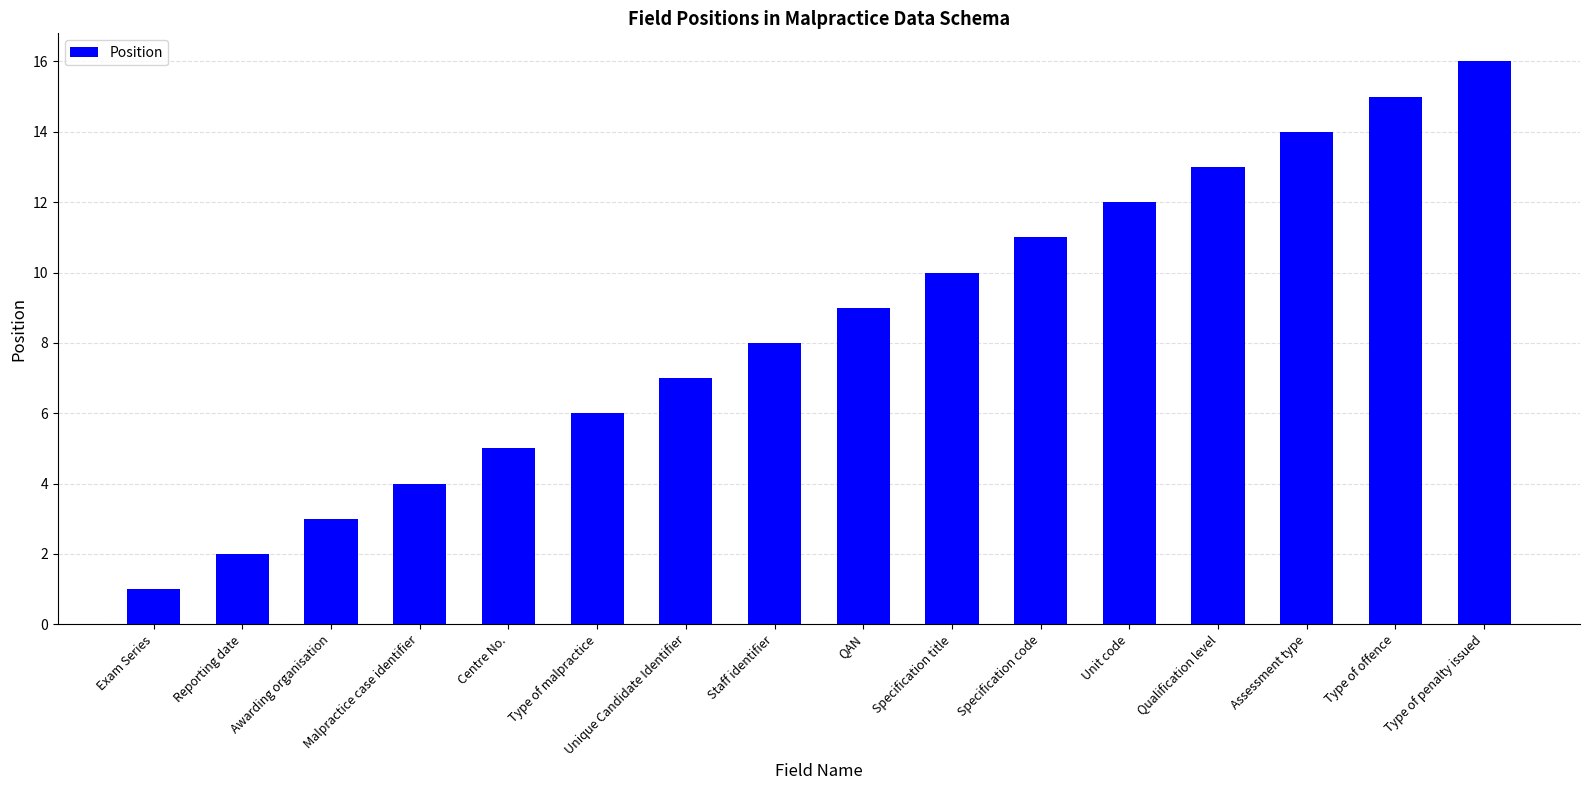

Reading left to right, what are all the values shown in this chart?

Exam Series=1	Reporting date=2	Awarding organisation=3	Malpractice case identifier=4	Centre No.=5	Type of malpractice=6	Unique Candidate Identifier=7	Staff identifier=8	QAN=9	Specification title=10	Specification code=11	Unit code=12	Qualification level=13	Assessment type=14	Type of offence=15	Type of penalty issued=16